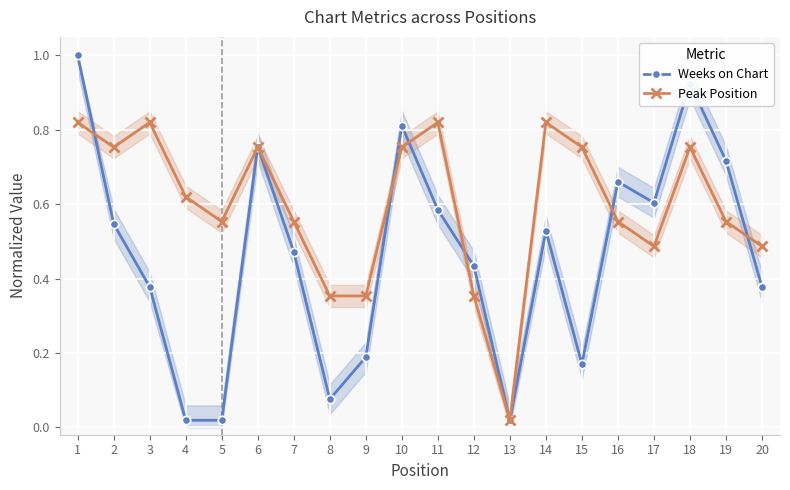

At how many categories does at least one series exceed 0?

20